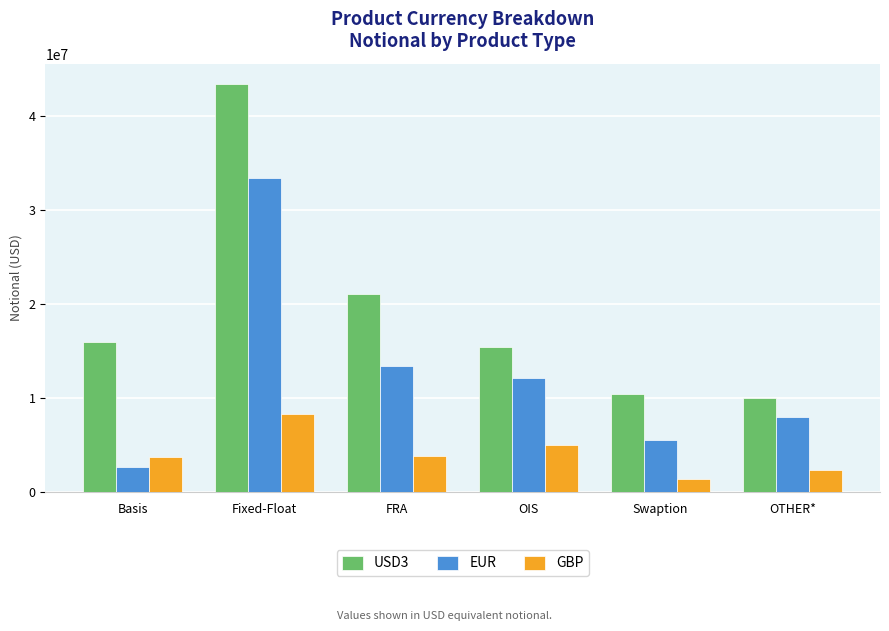

Is it true that GBP equals 6931472 at OIS?

False